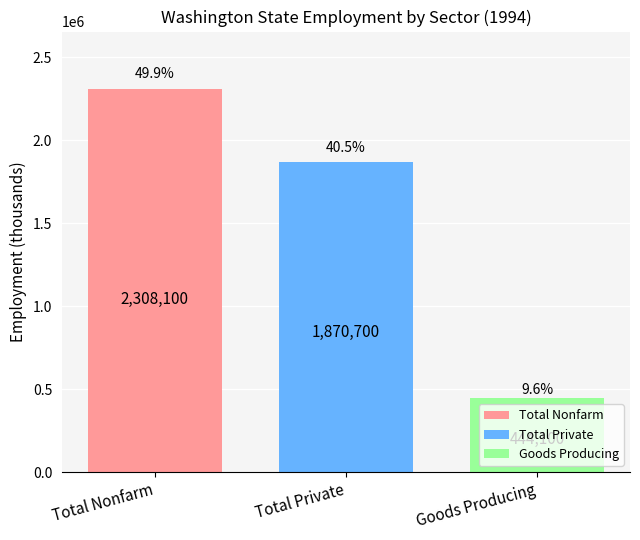

What is the smallest value displayed?

444100